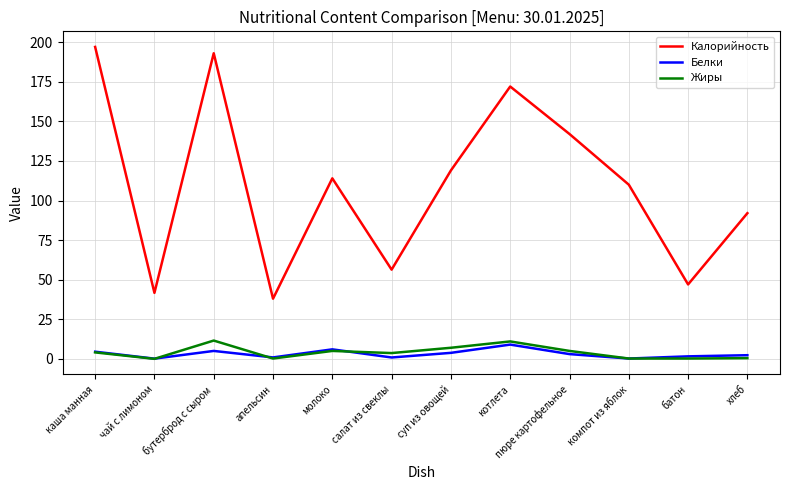

Which series has the largest total across all categories?

Калорийность